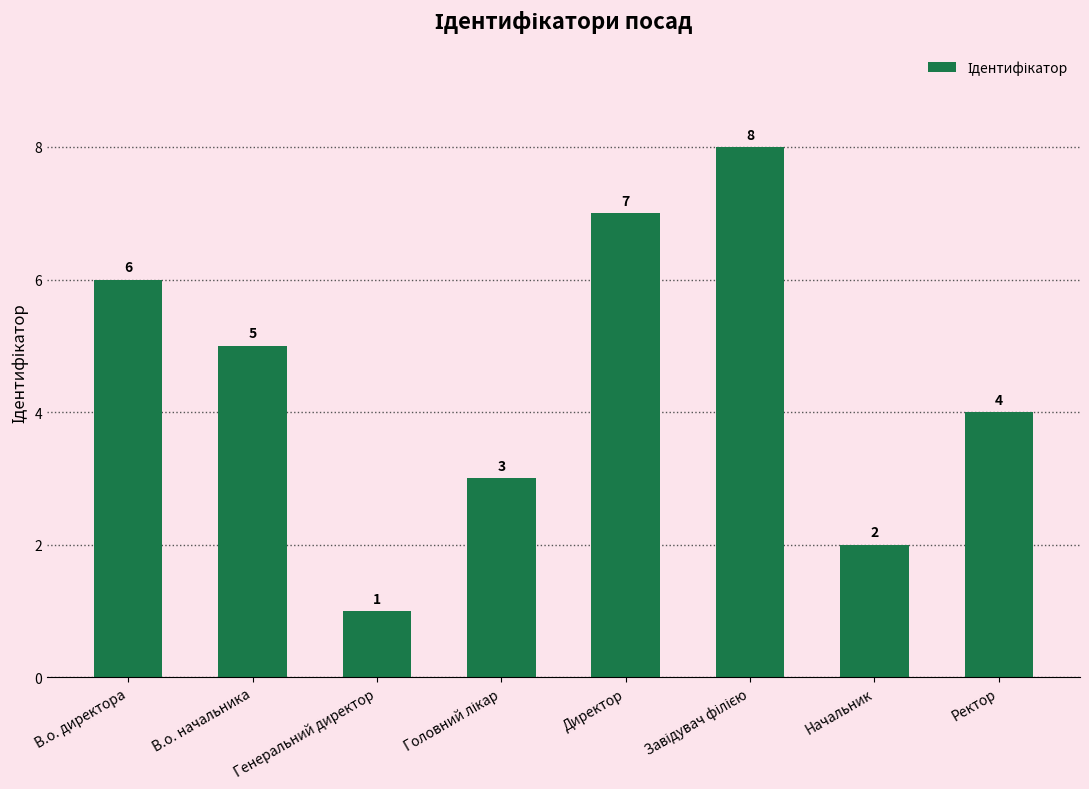

Between Начальник and В.о. начальника, which is larger?

В.о. начальника